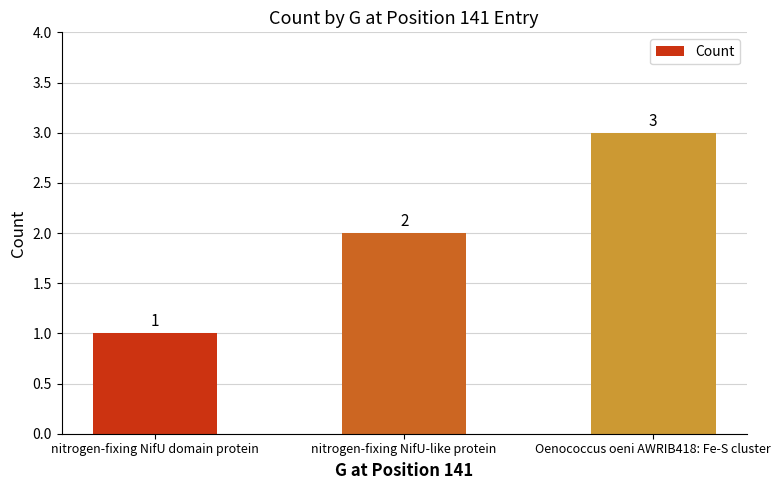

Which has a higher value, Oenococcus oeni AWRIB418: Fe-S cluster or nitrogen-fixing NifU domain protein?

Oenococcus oeni AWRIB418: Fe-S cluster